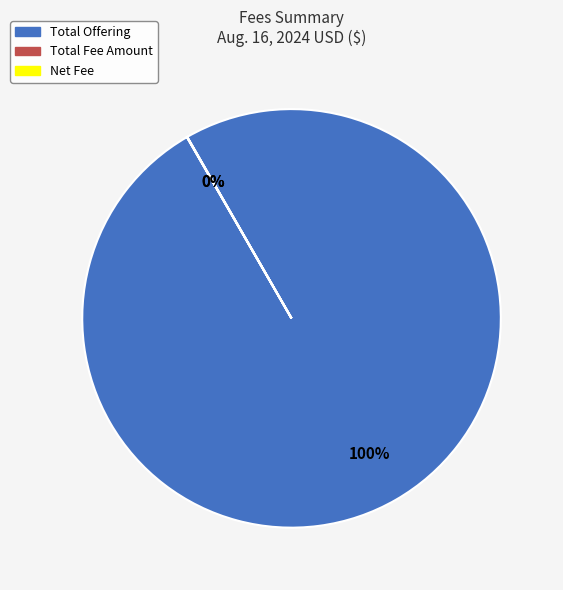

To the nearest percent, what is the difference between the largest and smallest slice percentages?

100%